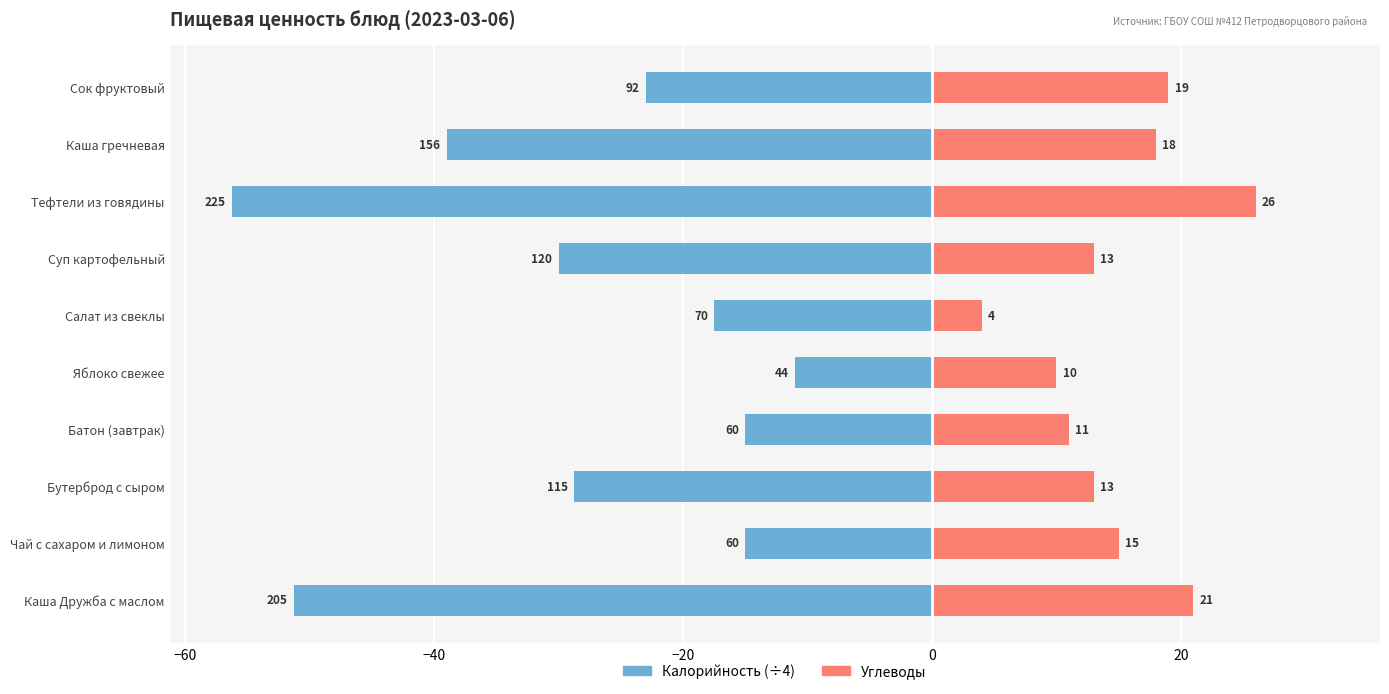

What is the value of the Углеводы bar at the 3rd from the left?

13.0